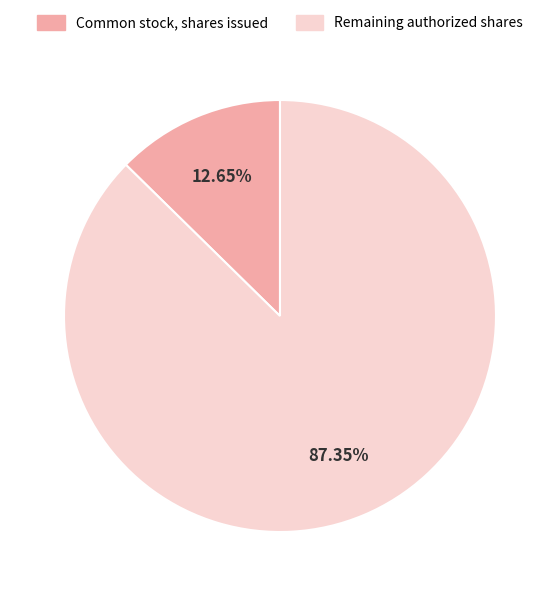

Is the sum of Common stock, shares issued and Remaining authorized shares greater than half?

Yes